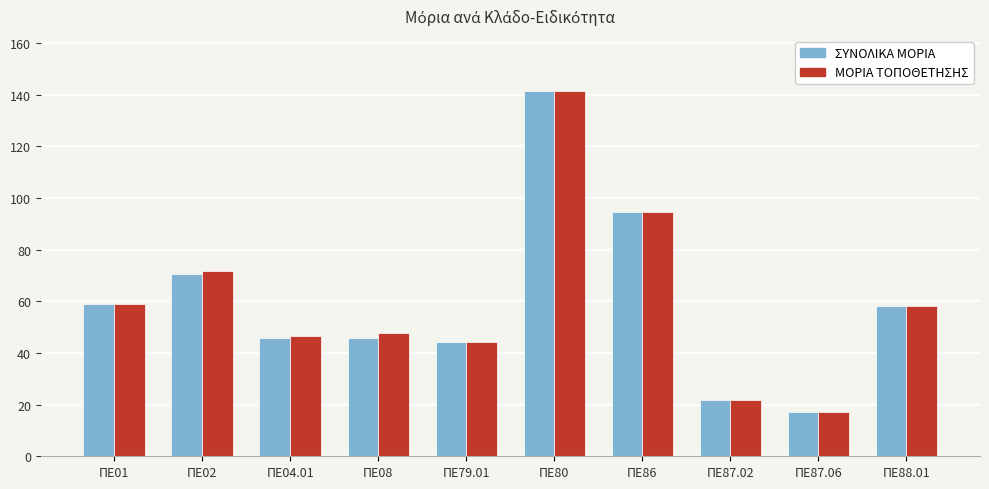

True or false: ΣΥΝΟΛΙΚΑ ΜΟΡΙΑ has a value of 21.7 at ΠΕ87.02.

True